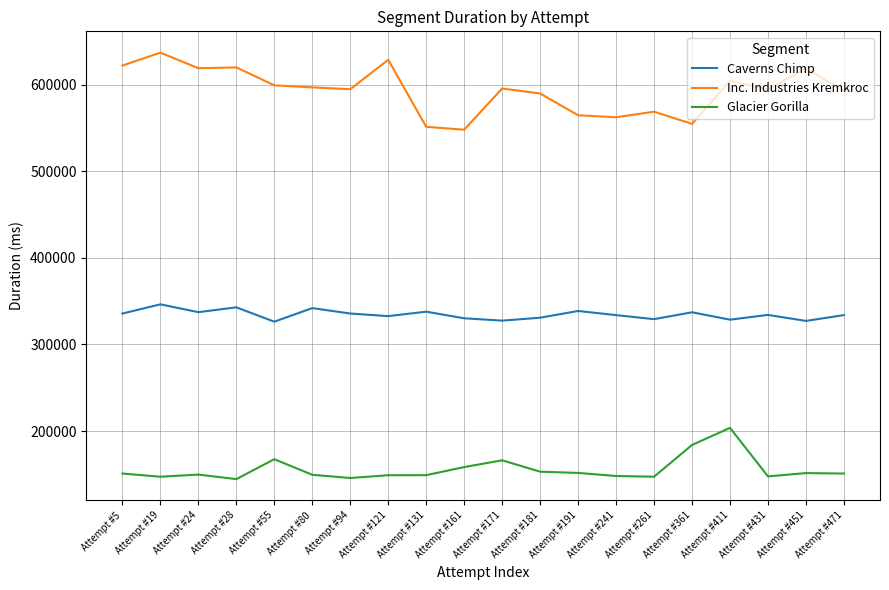

What is the highest value of the Inc. Industries Kremkroc series?

636864